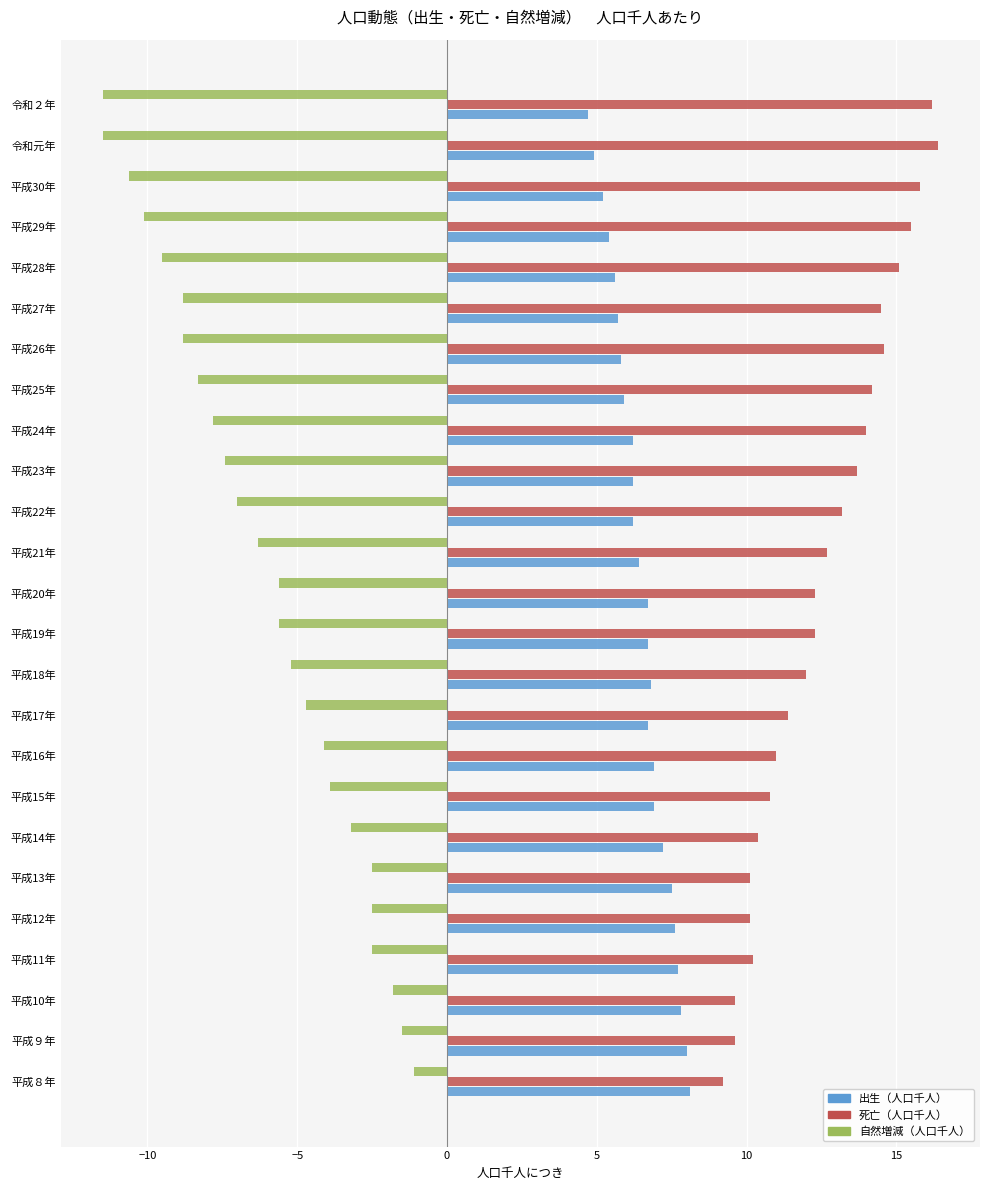

How many data points does each series have?

25